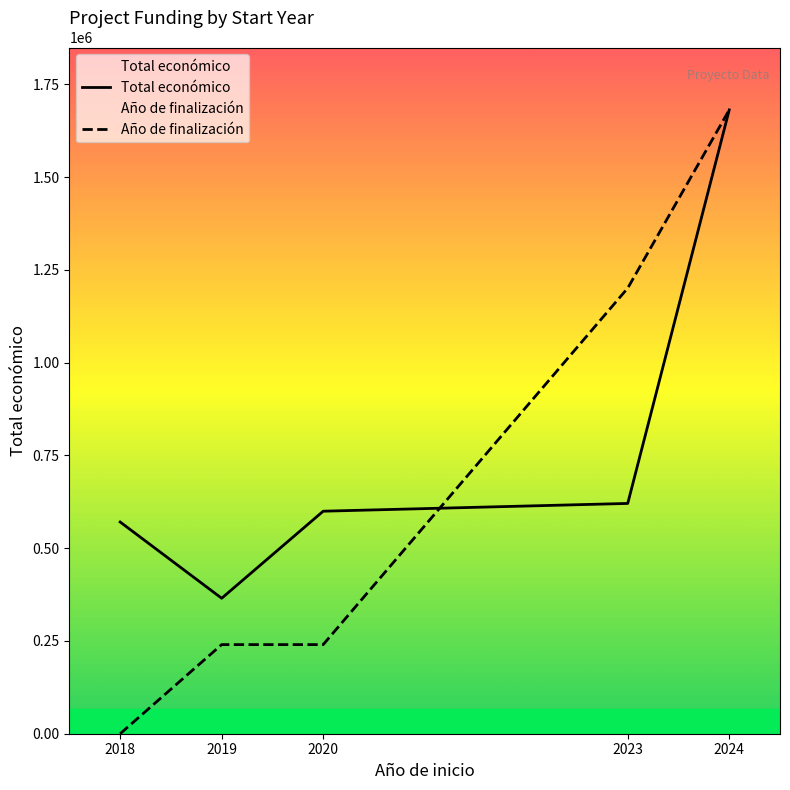

Where does the Año de finalización series first go above 240157?

2019